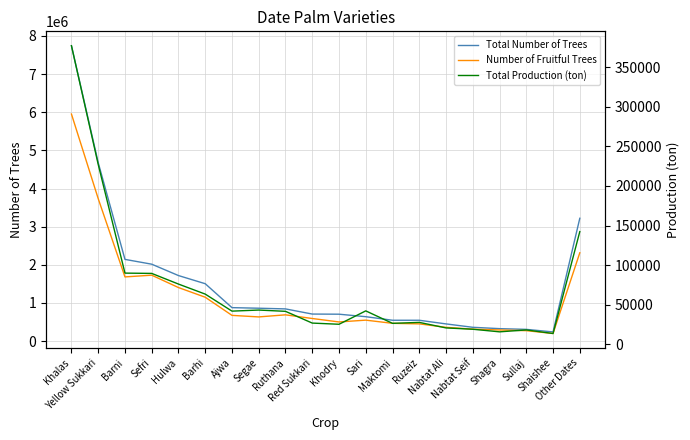

Is it true that Number of Fruitful Trees equals 700497.3 at Sefri?

False